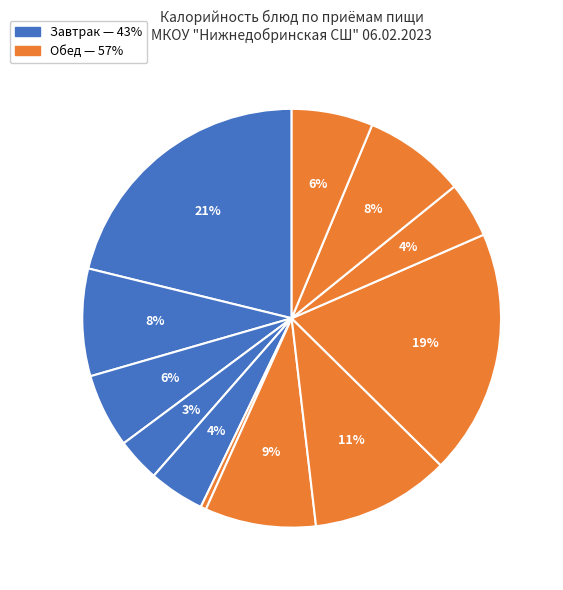

How many segments does this pie chart have?

12